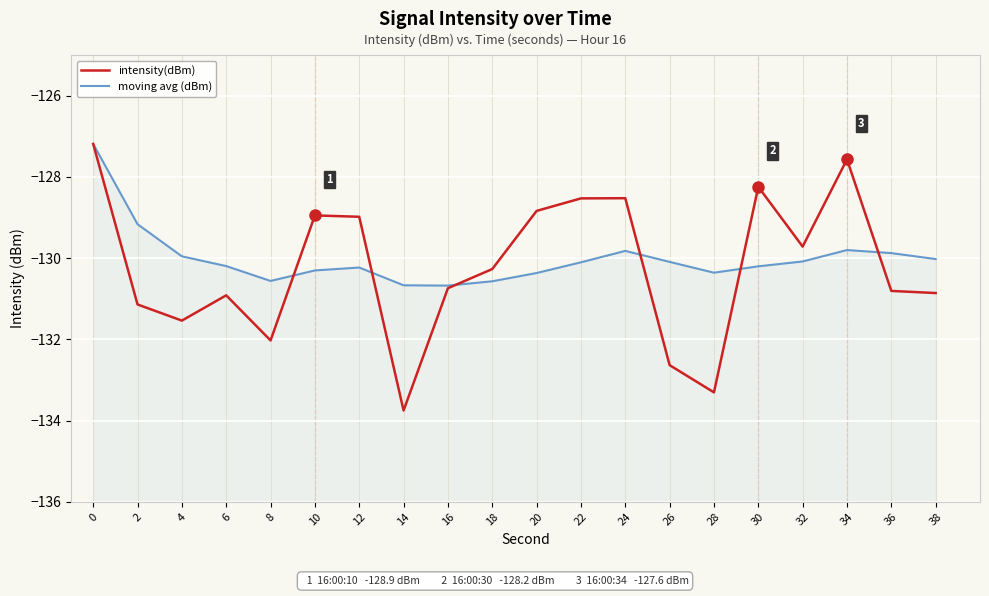

What is the smallest value displayed?

-133.8